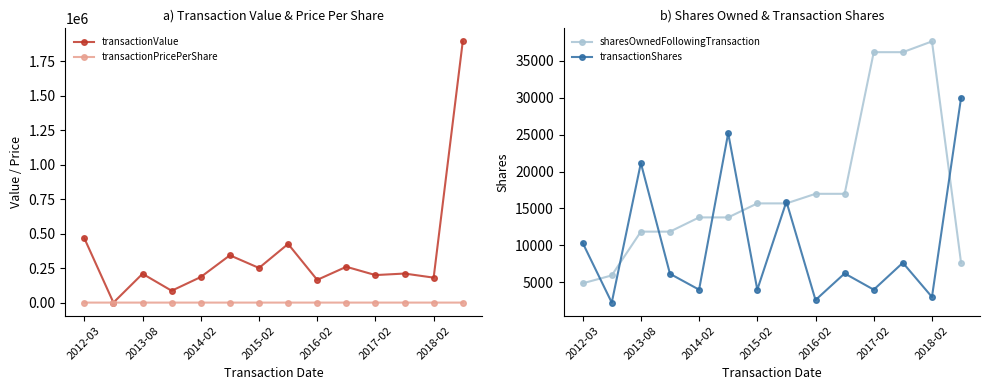

Does the chart display data point markers on the line(s)?

Yes